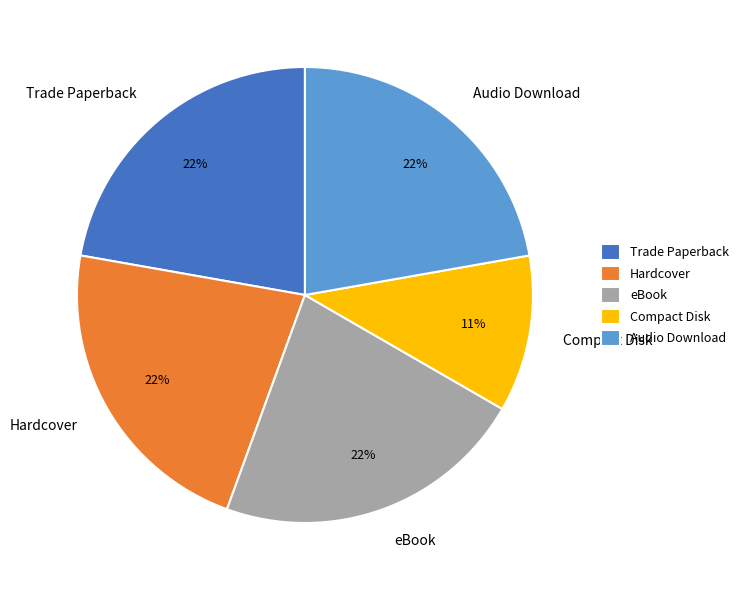

True or false: Hardcover accounts for 36% of the total.

False